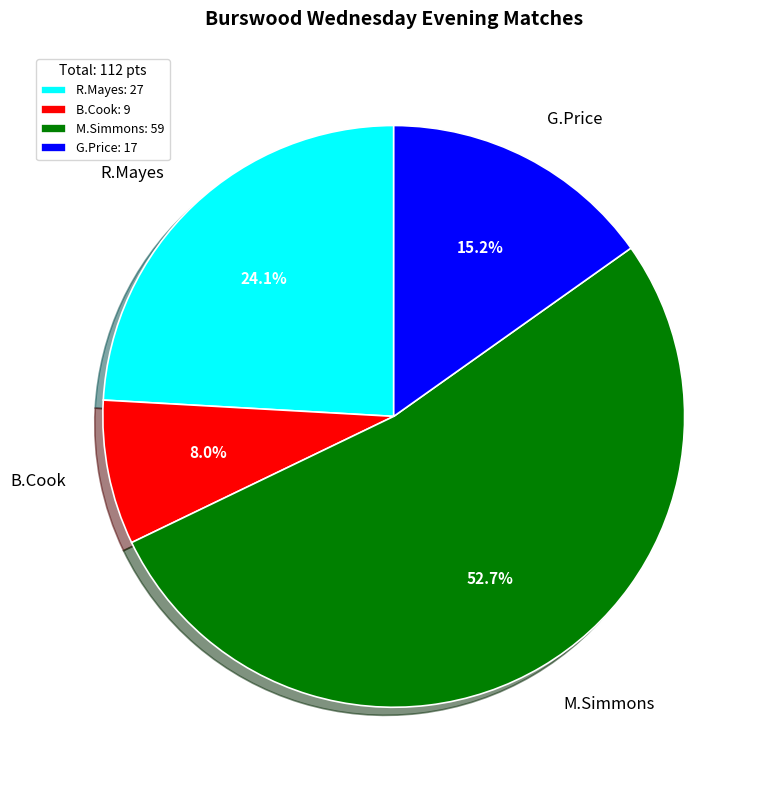

To the nearest percent, what portion does G.Price represent?

15%